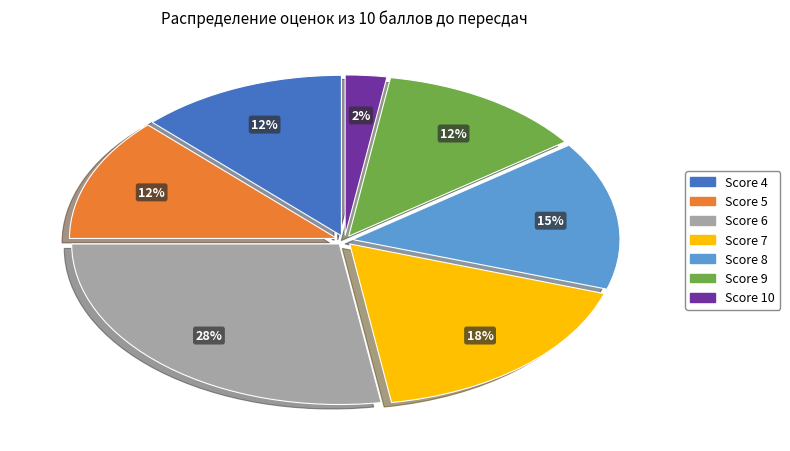

Is there any slice that represents more than half of the pie?

No